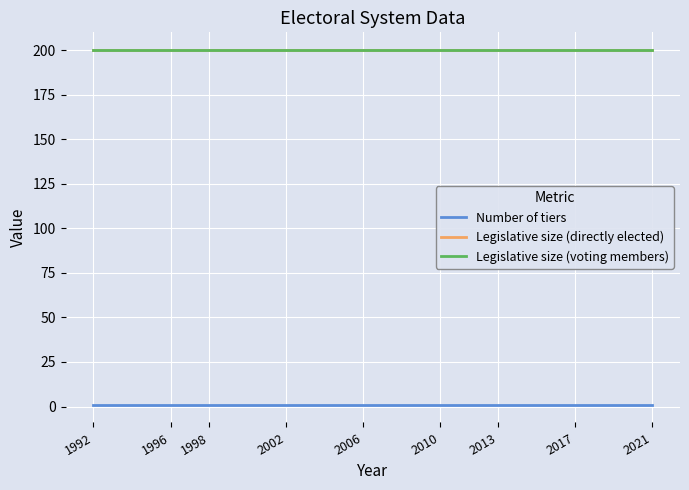

Does the chart have visible grid lines?

Yes